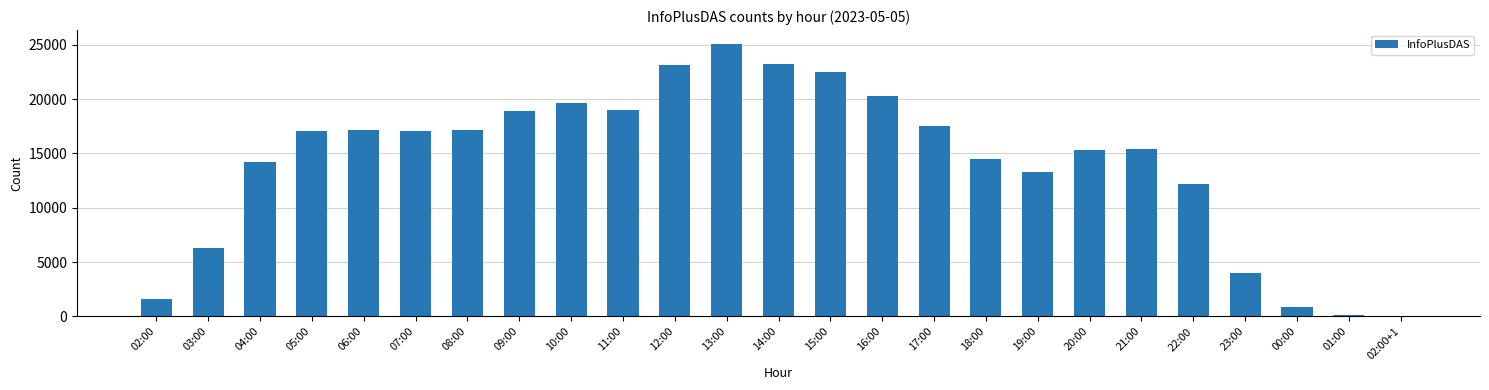

The chart shows a value of 30284 at 16:00. True or false?

False